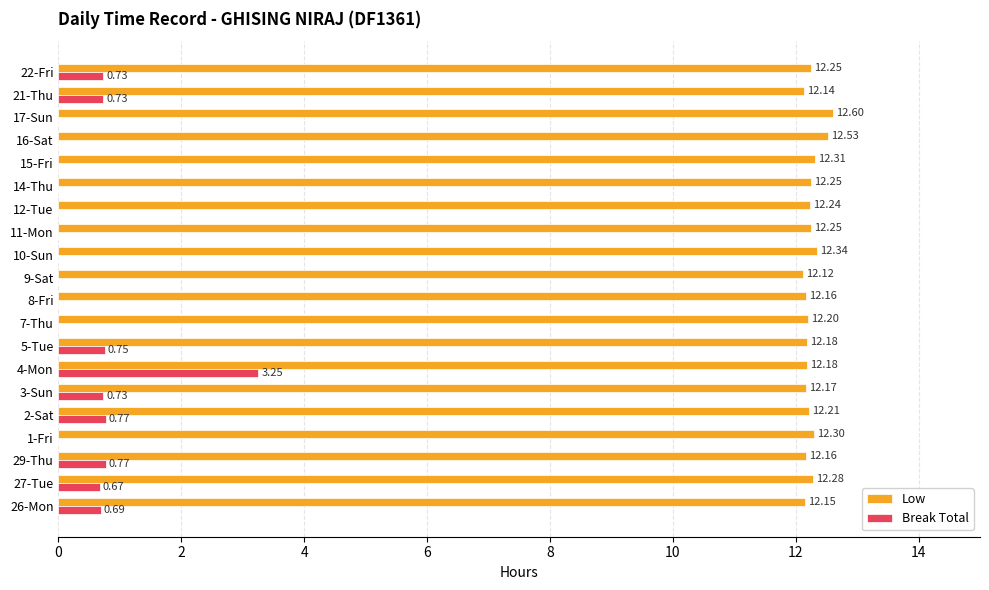

At which label does Low reach its peak?

17-Sun